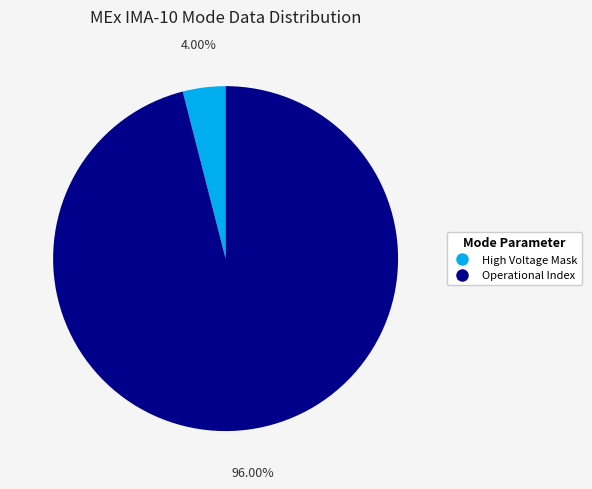

Is there a majority slice in this chart?

Yes